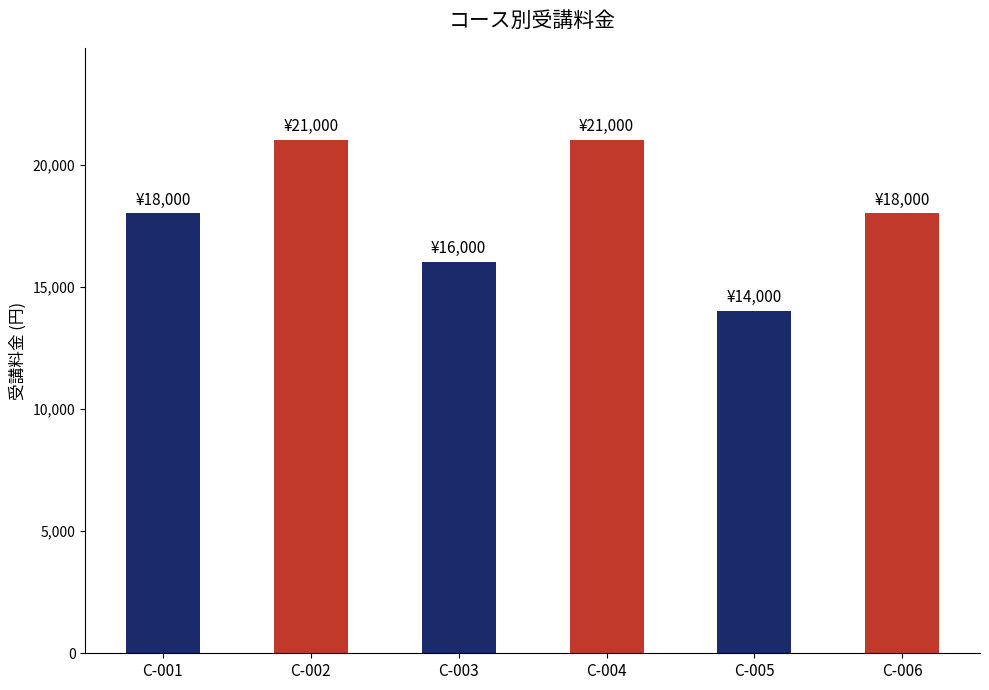

Is it true that the value at C-001 is 31238?

False